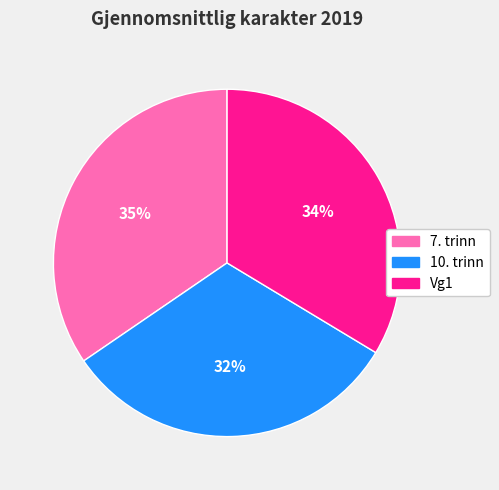

What is the smallest slice in the pie chart?

10. trinn